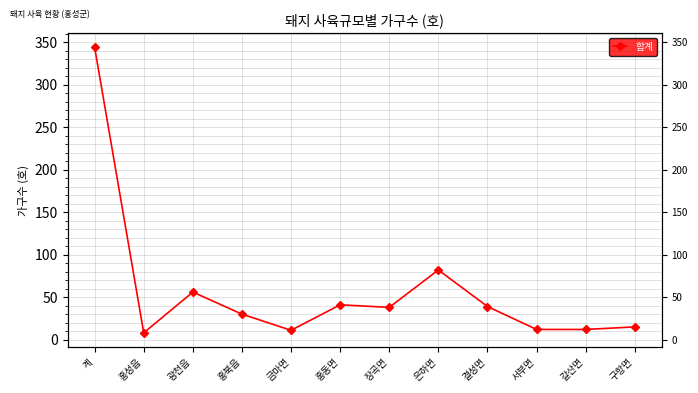

List the labels in order of value, largest first.

계, 은하면, 광천읍, 홍동면, 결성면, 장곡면, 홍북읍, 구항면, 서부면, 갈산면, 금마면, 홍성읍